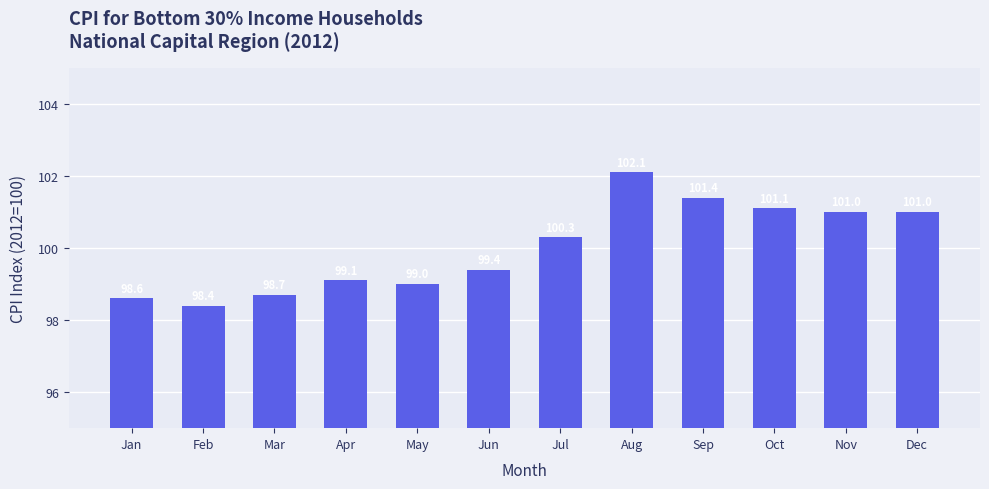

True or false: the data shows 98.4 at Feb.

True